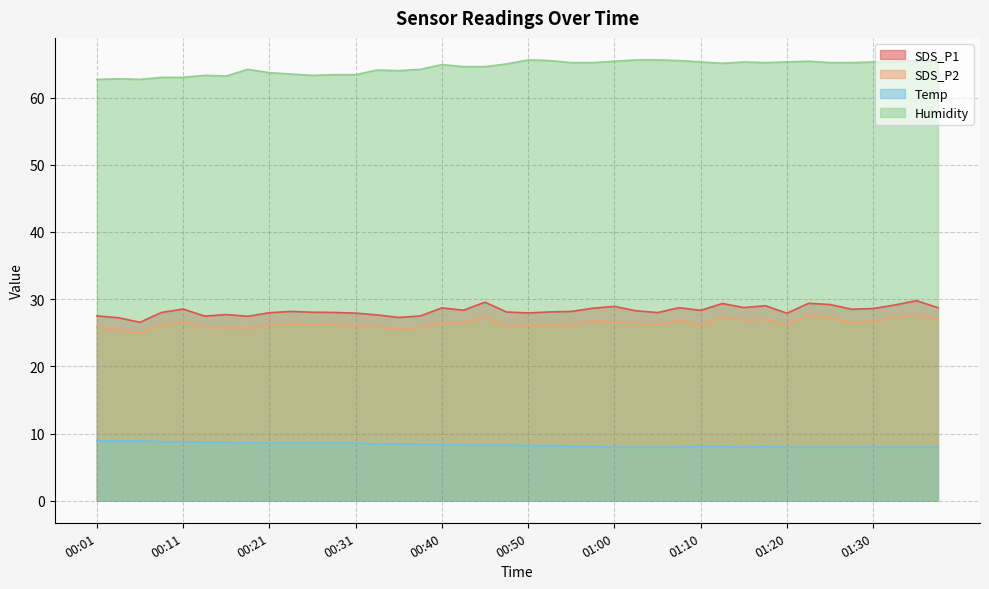

The Humidity series shows 65.2 at 01:27. True or false?

True